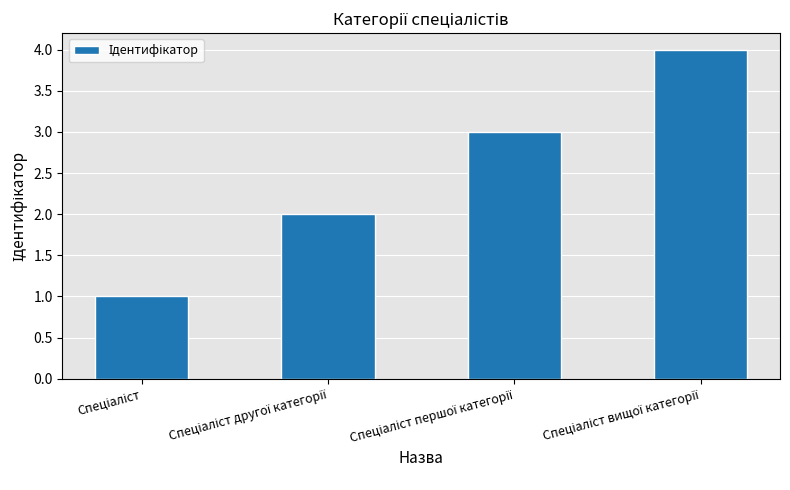

What is the maximum value shown in the chart?

4